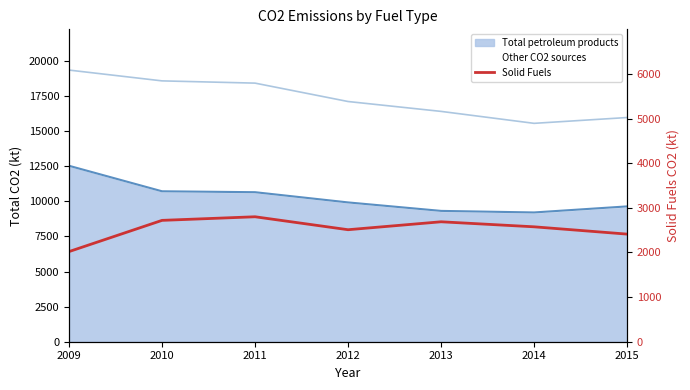

What is the value of the 1st point from the left?

2019.2